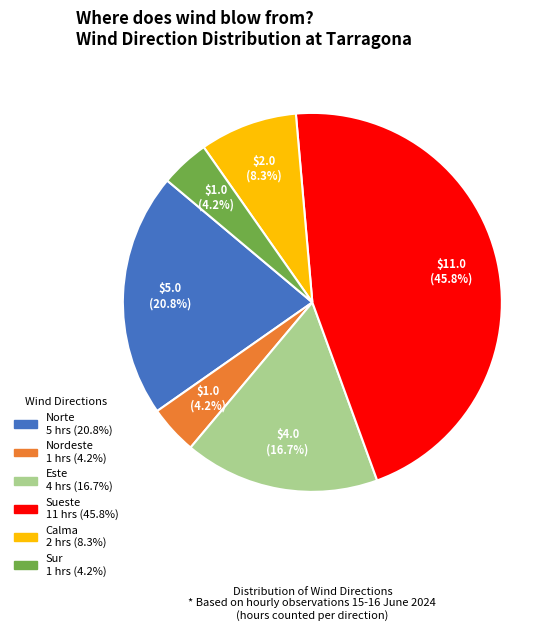

Which category has the biggest portion of the pie?

Sueste